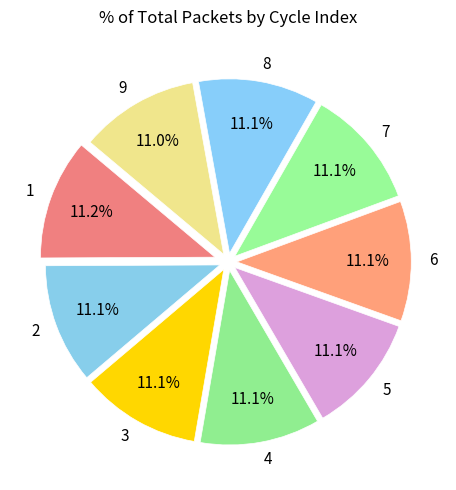

What is the ratio of the value at 8 to the value at 2?

1.0